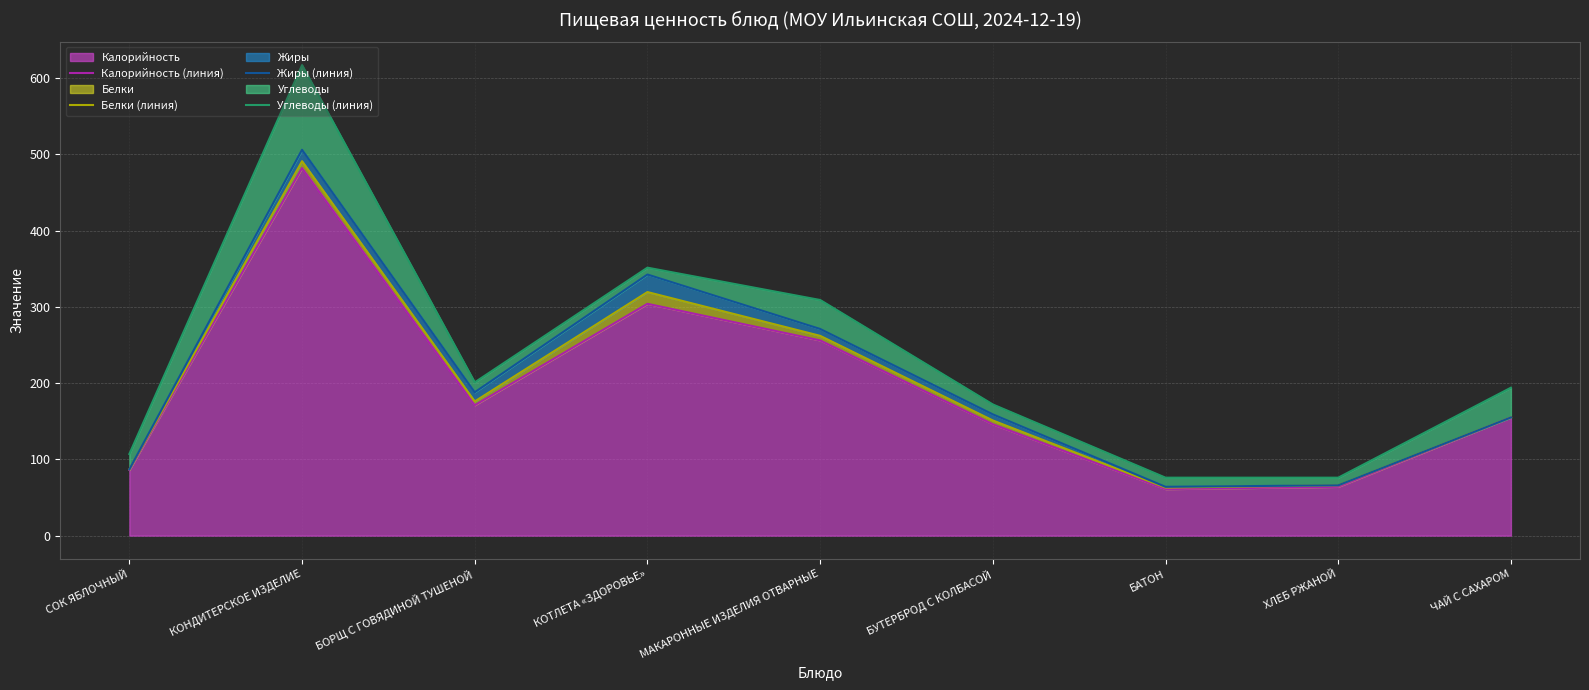

True or false: Белки (линия) and Калорийность (линия) intersect in this chart.

False